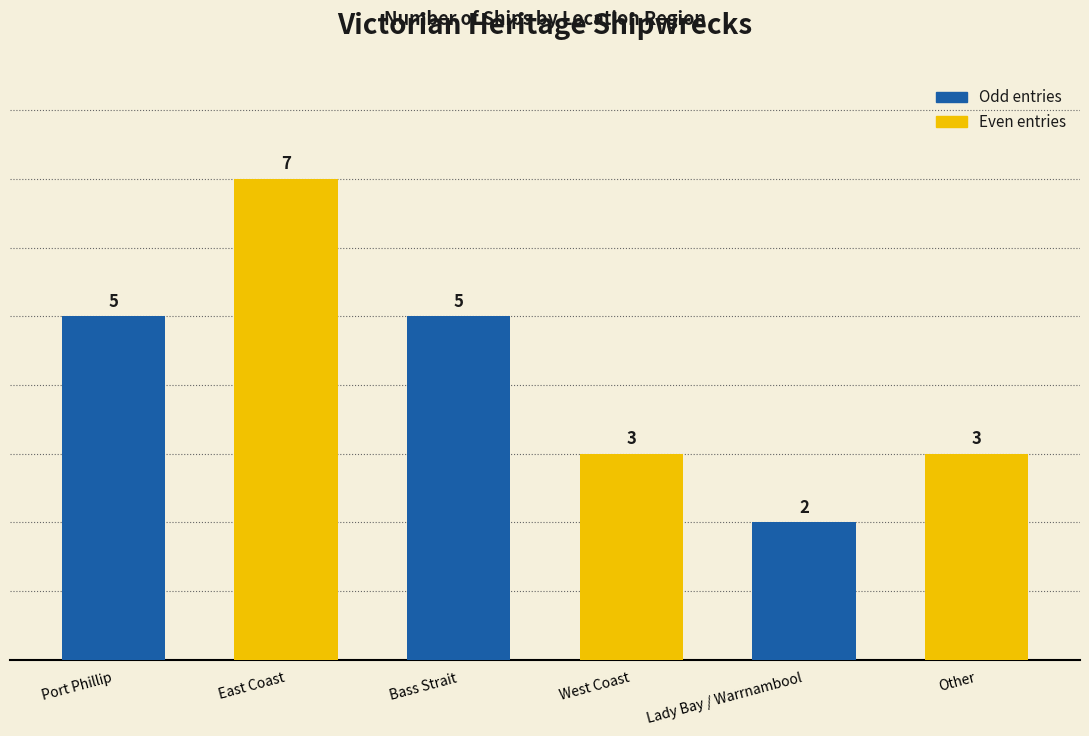

What is the value of the 5th bar from the left?

2